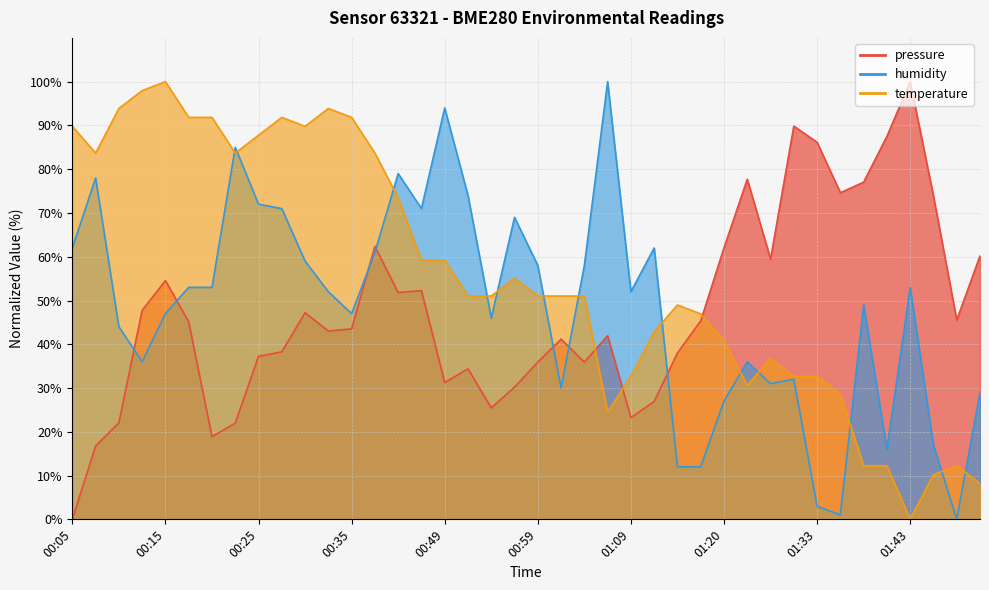

Which series ends up on top after the final intersection of temperature and humidity?

humidity